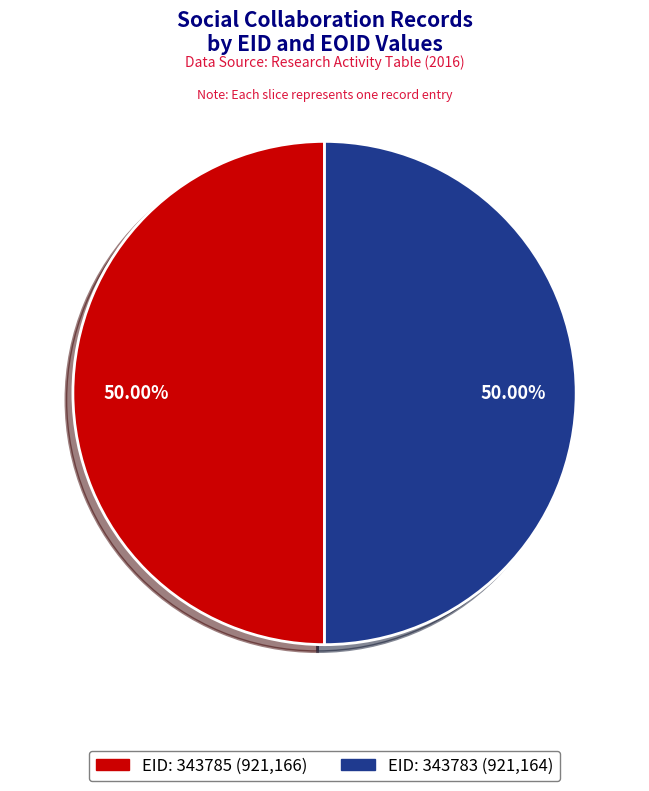

What is the ratio of the value at EID: 343785 to the value at EID: 343783?

1.0